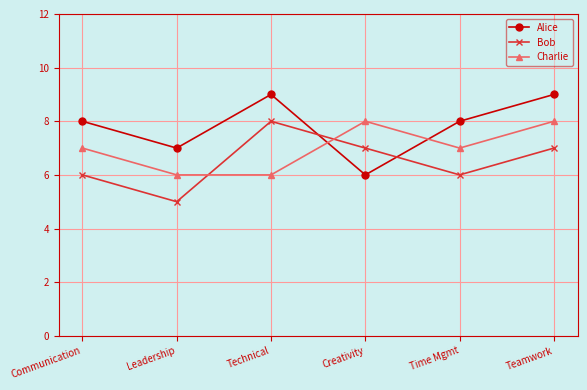

What is the value of the Bob point at the 6th from the left?

7